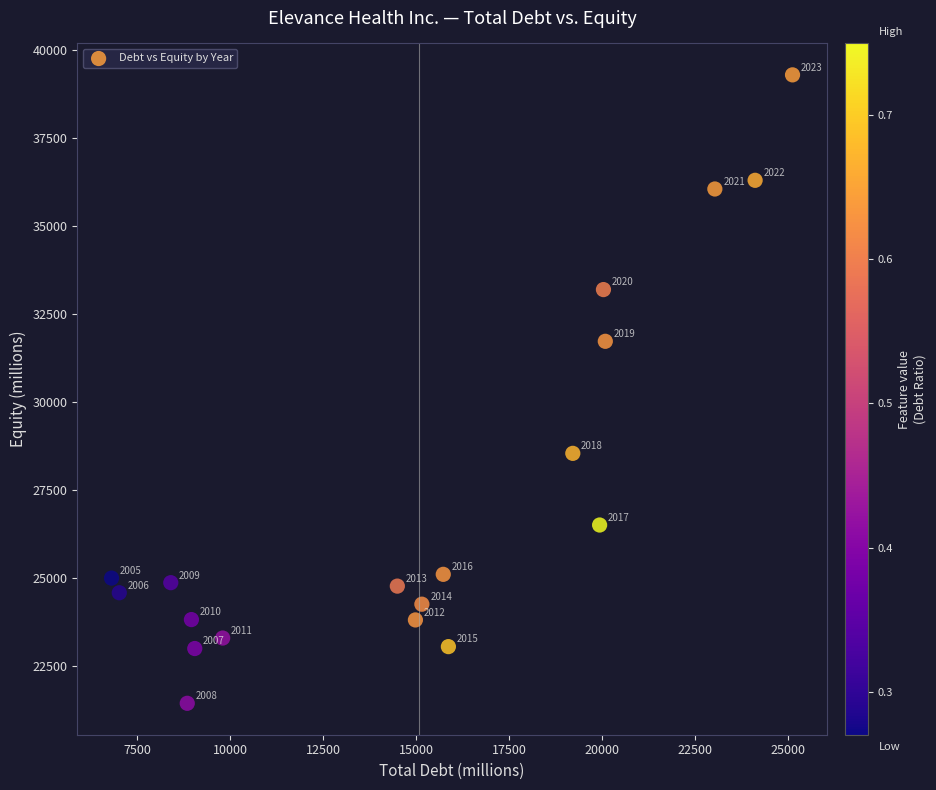

What Y value in the scatter plot is closest to 30369?

31728